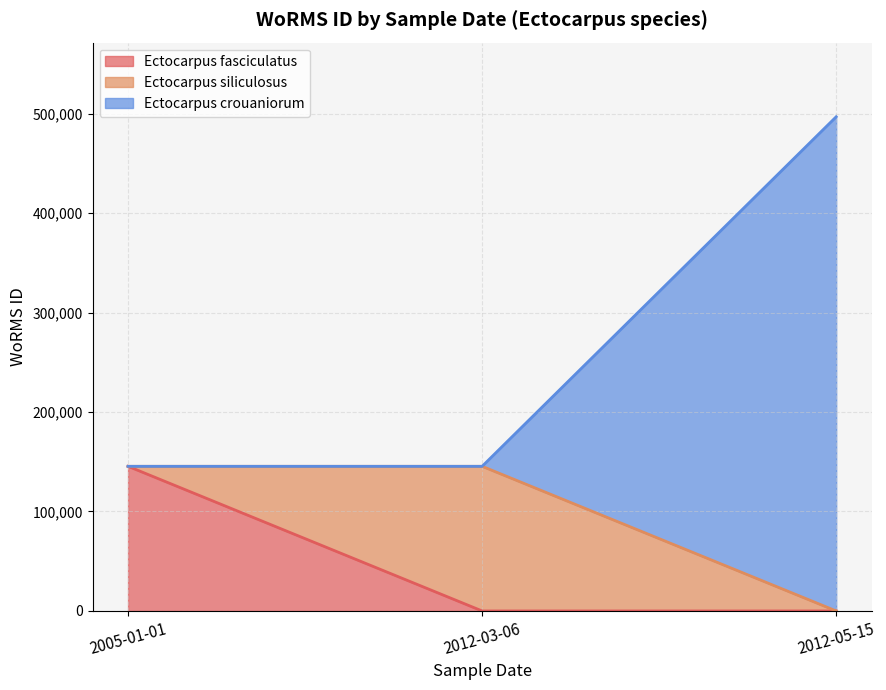

Reading left to right, transcribe the values for Ectocarpus fasciculatus.

145404	0	0